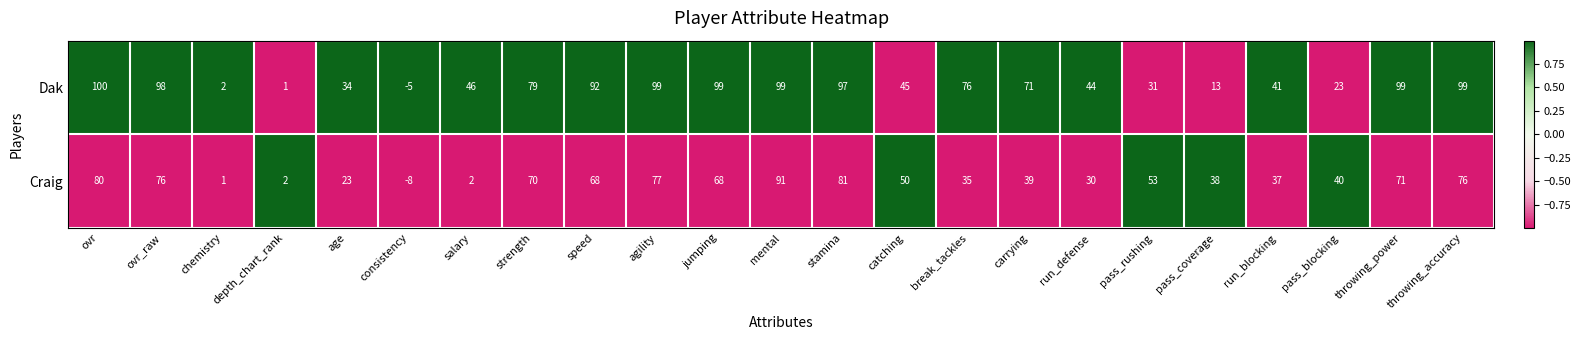

How many categories are shown in the chart?

23